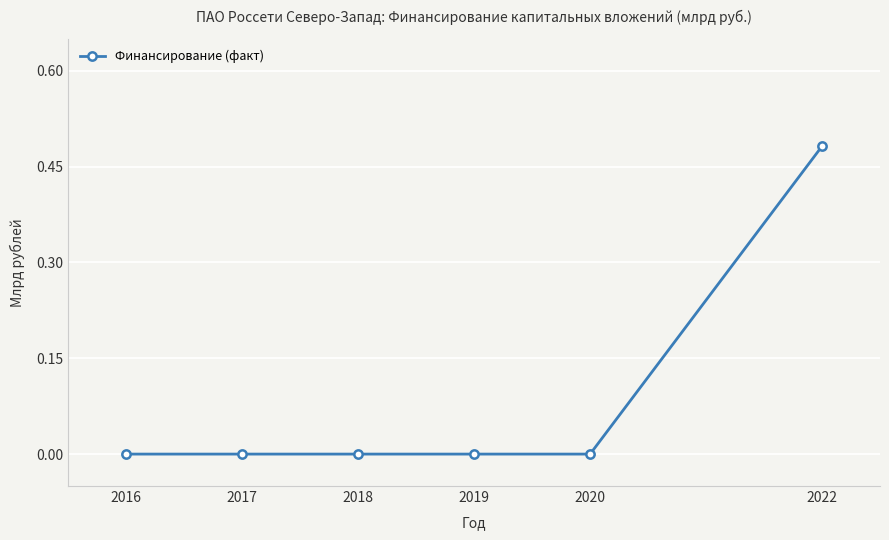

What is the change in value from 2019 to 2022?

+0.5